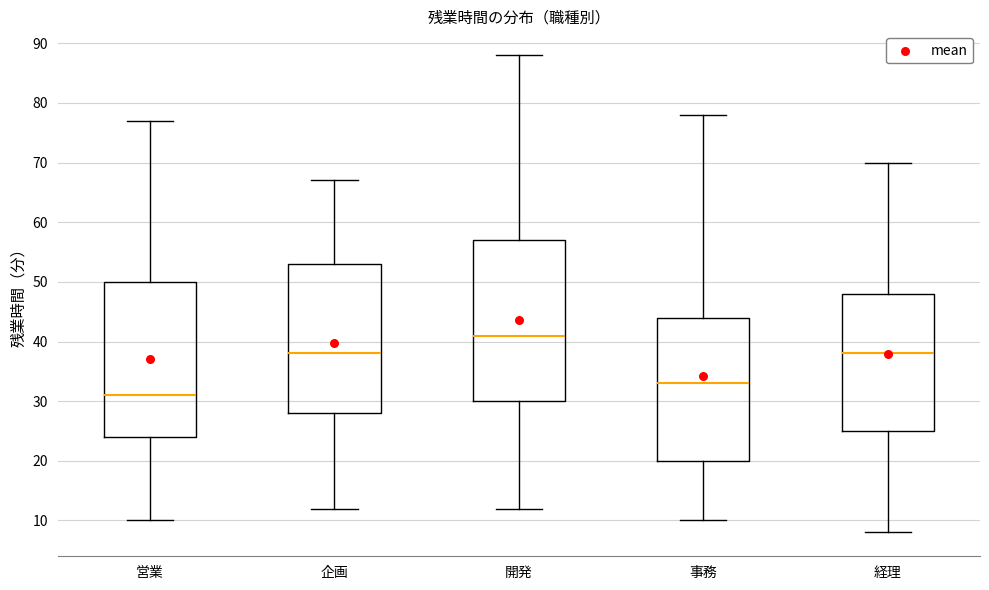

Where does the median line of the box for 事務 sit on the y-axis? The values are not printed on the chart, so give them approximately, as read against the axis.

33